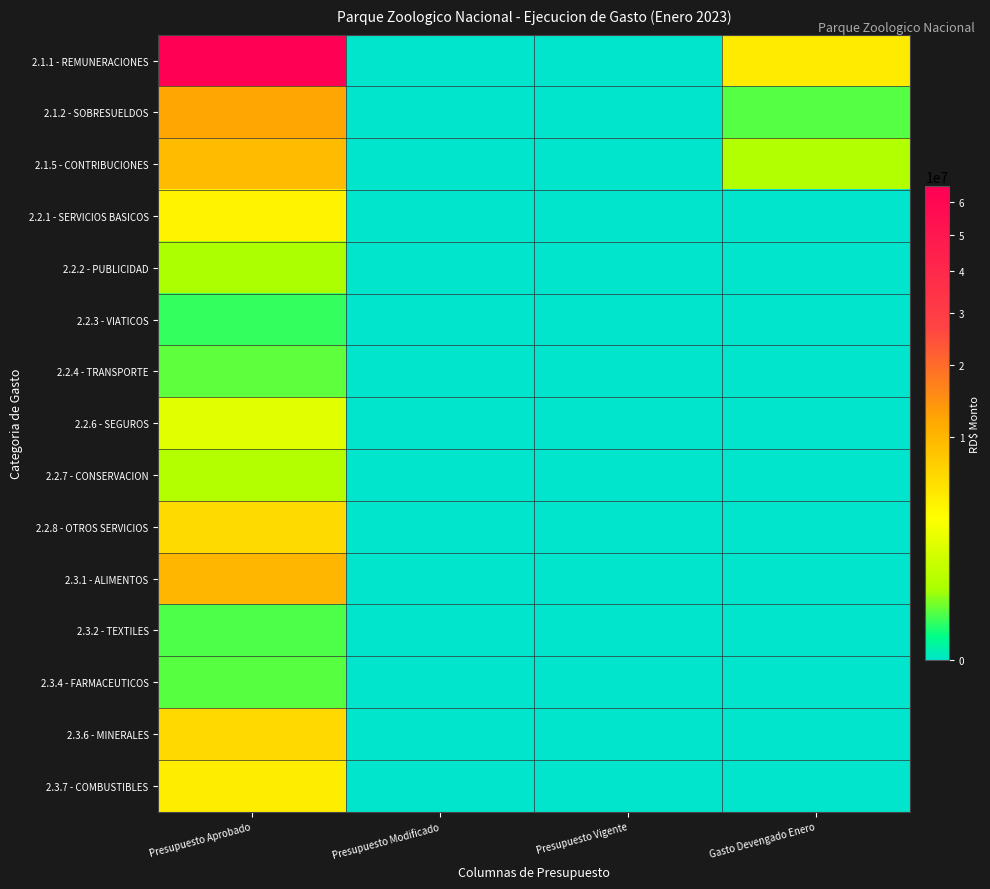

Between Presupuesto Aprobado and Presupuesto Modificado, which is larger?

Presupuesto Aprobado